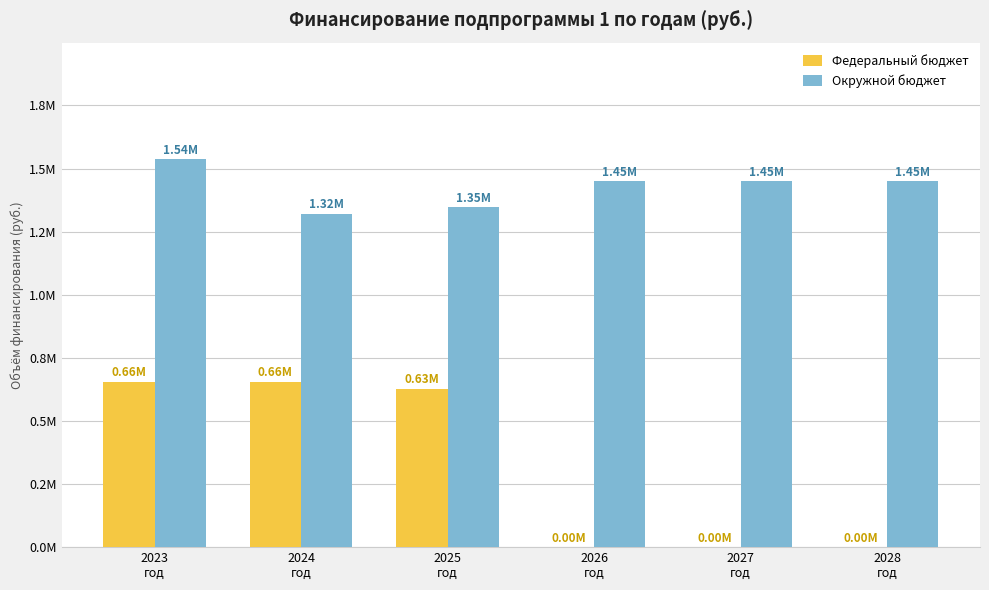

At which category is the sum across all series the highest?

2023
год